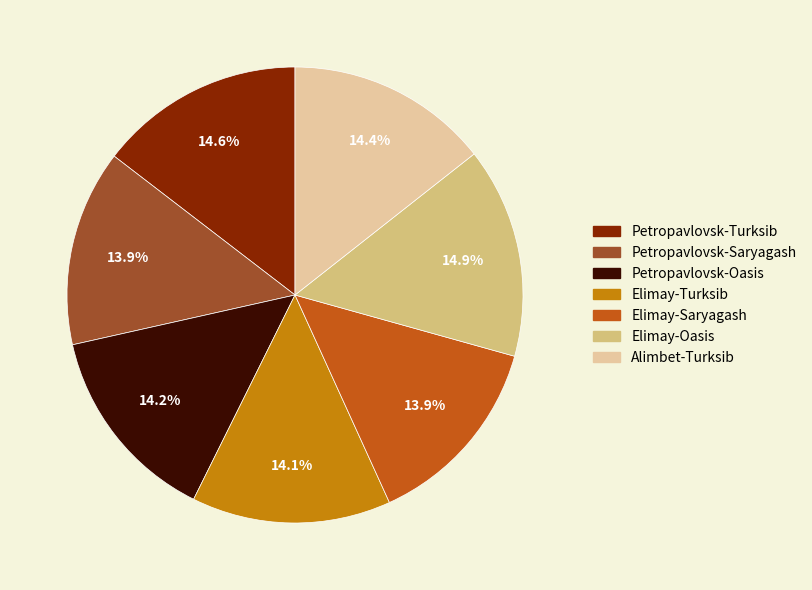

Does any single category account for the majority?

No